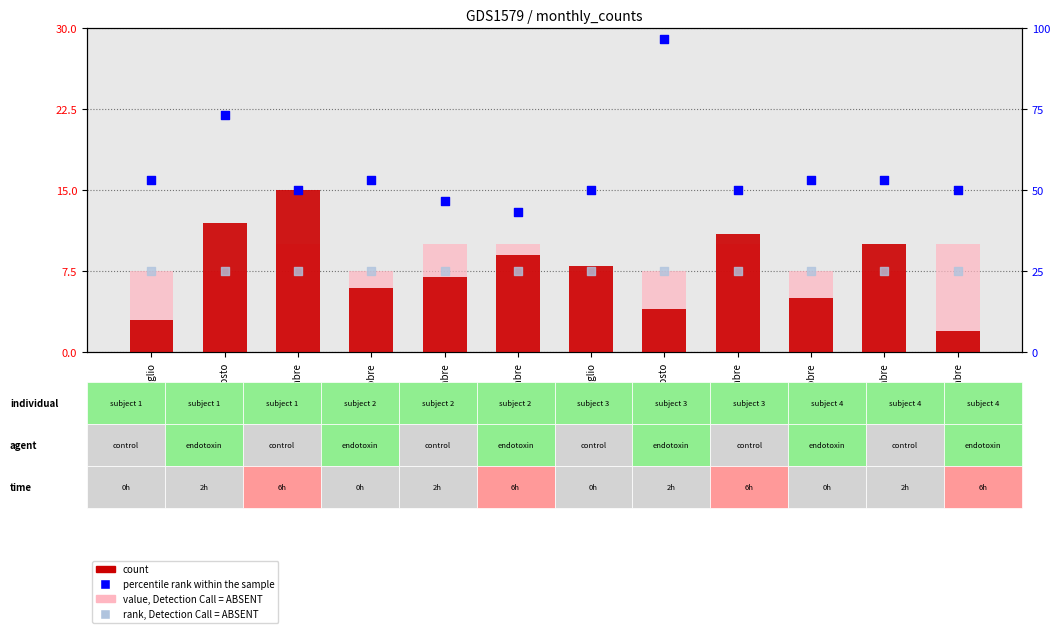

Which series reaches the minimum Y coordinate?

count